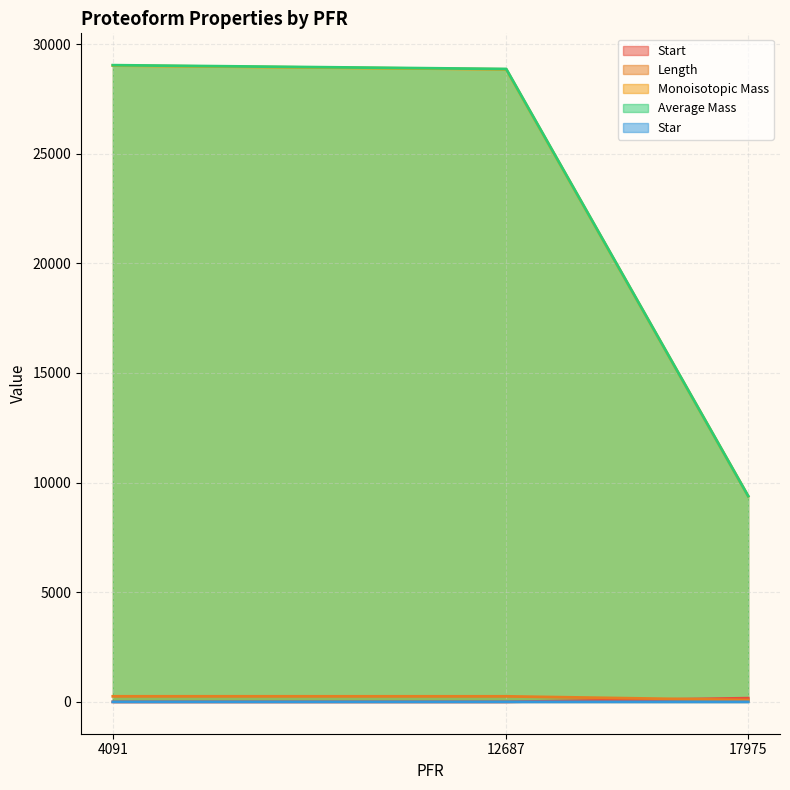

How many lines are shown in the chart?

5